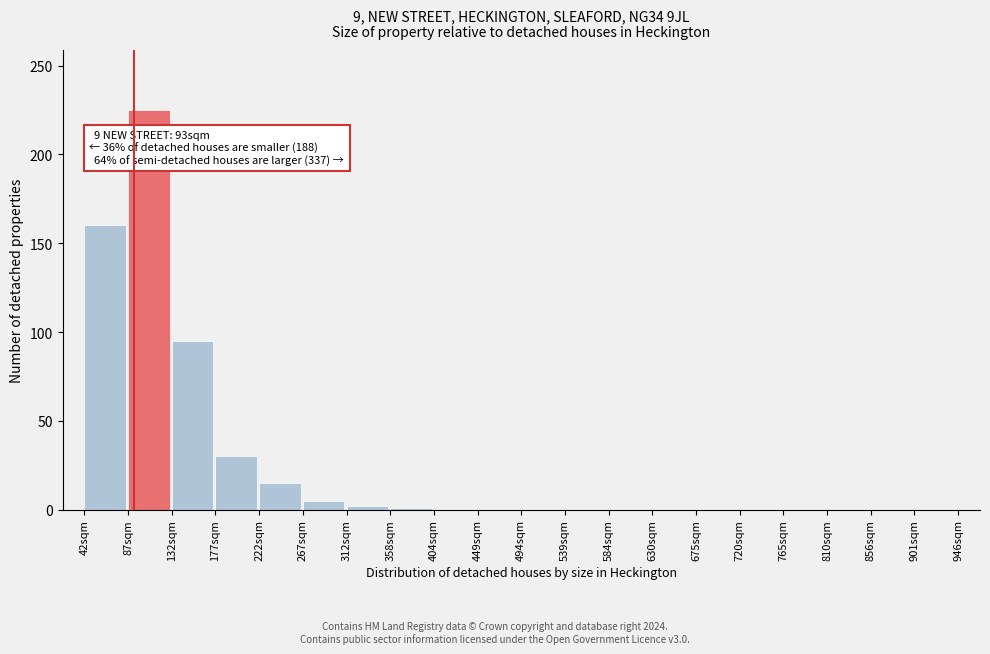

What is the maximum value shown in the chart?

225